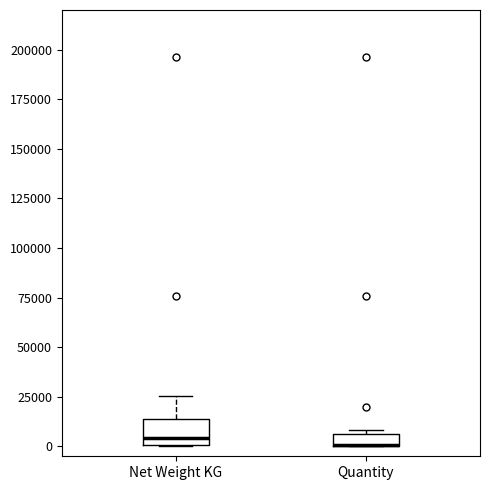

Where is the upper edge of the box for Quantity on the y-axis? The values are not printed on the chart, so give them approximately, as read against the axis.

5000